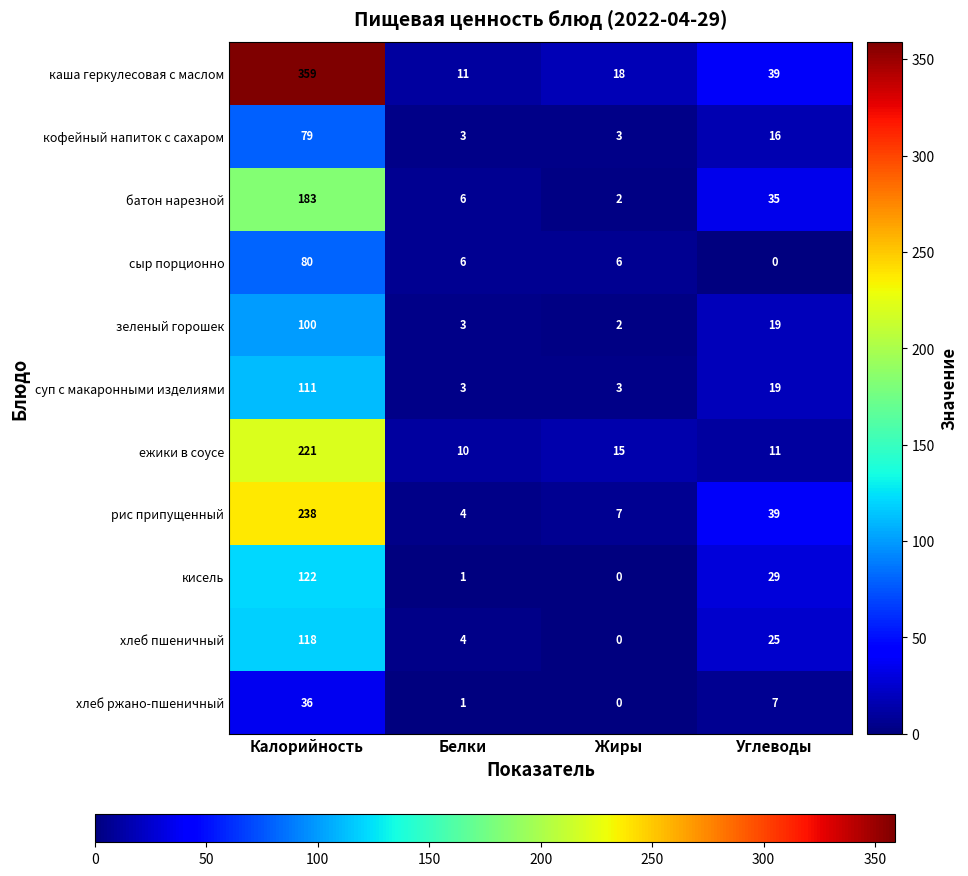

What is the maximum value shown in the chart?

359